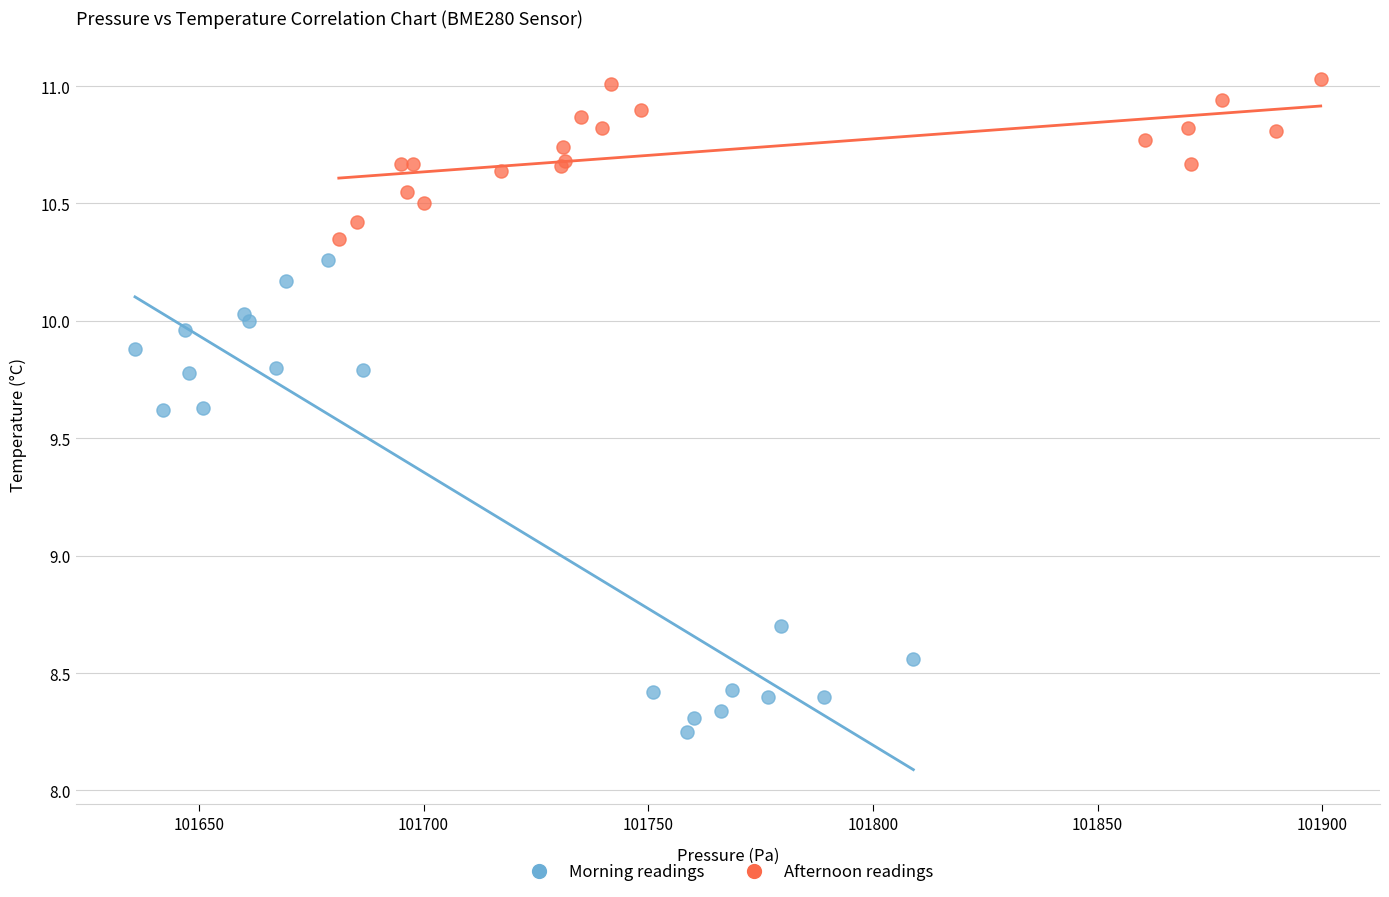

Which series contains the highest Y value?

Afternoon readings